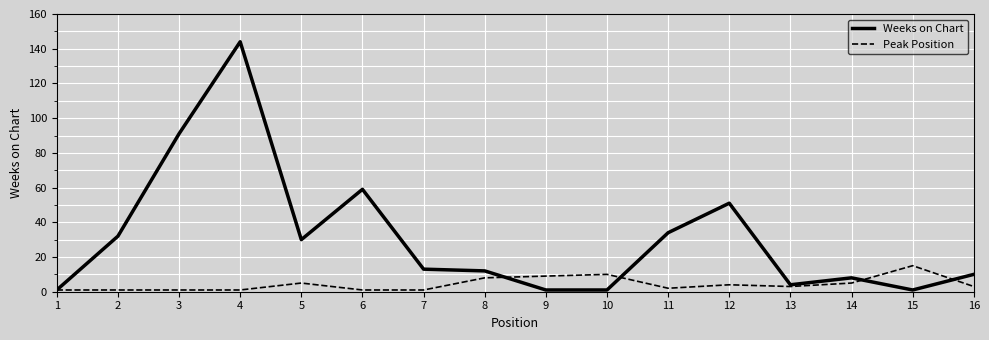

What is the greatest value displayed?

144